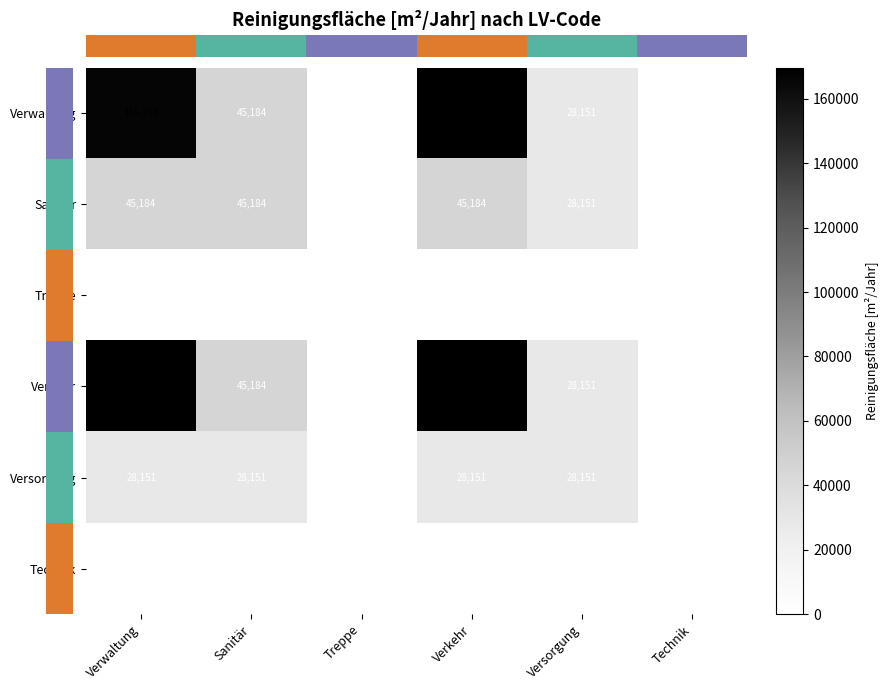

Which series changed the most between Verwaltung and Sanitär?

Verkehr